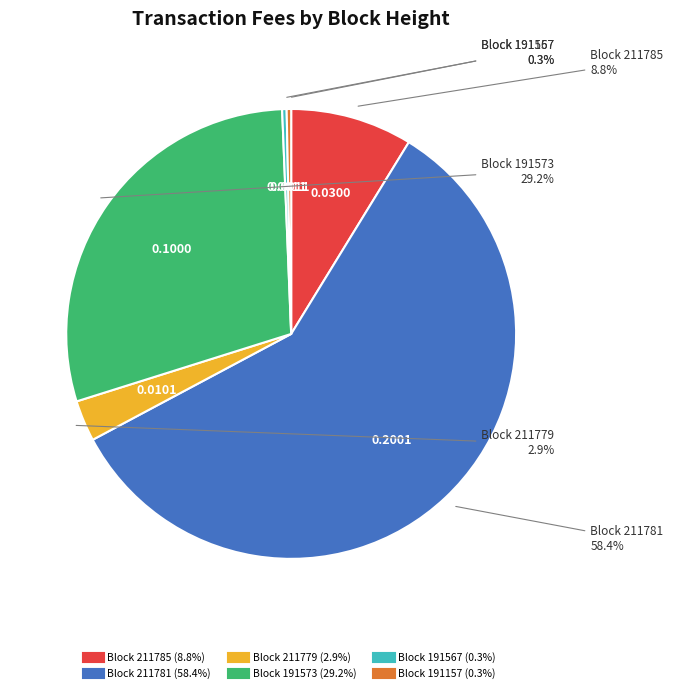

Is there any slice that represents more than half of the pie?

Yes